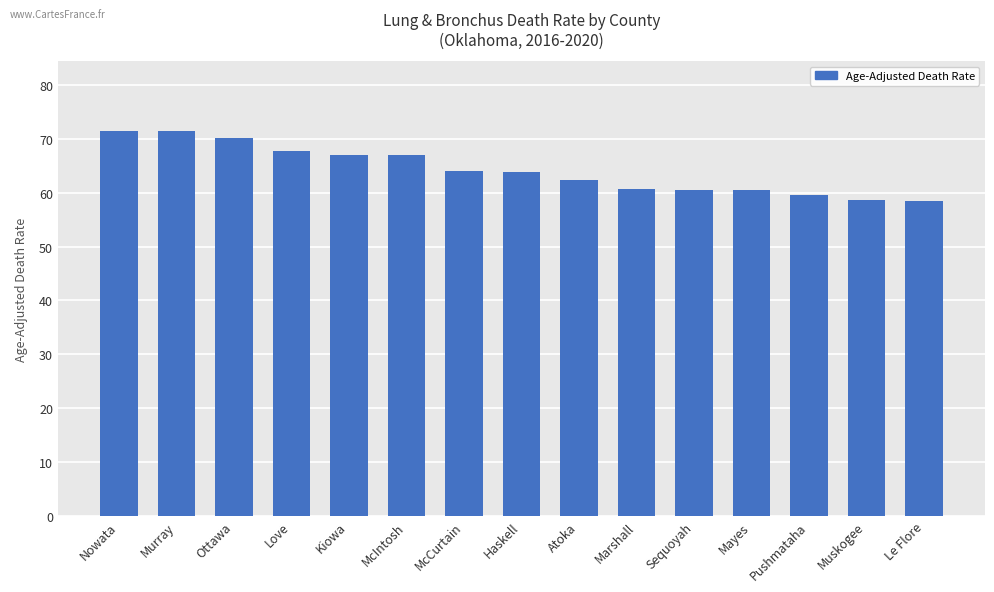

What is the maximum value shown in the chart?

71.5